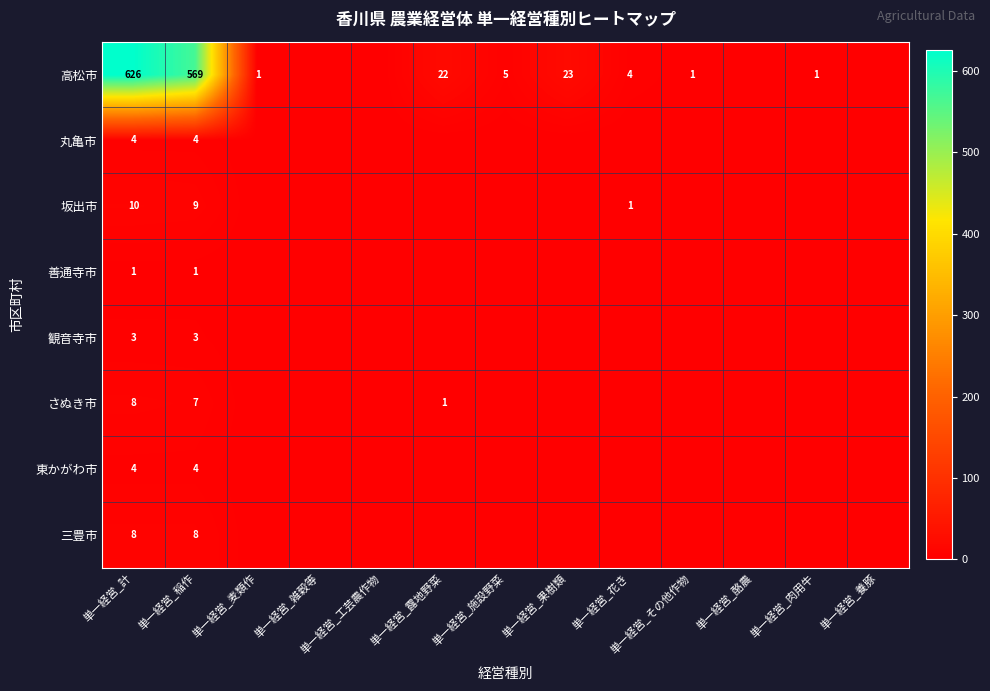

The value of 坂出市 at 単一経営_計 is 6. True or false?

False